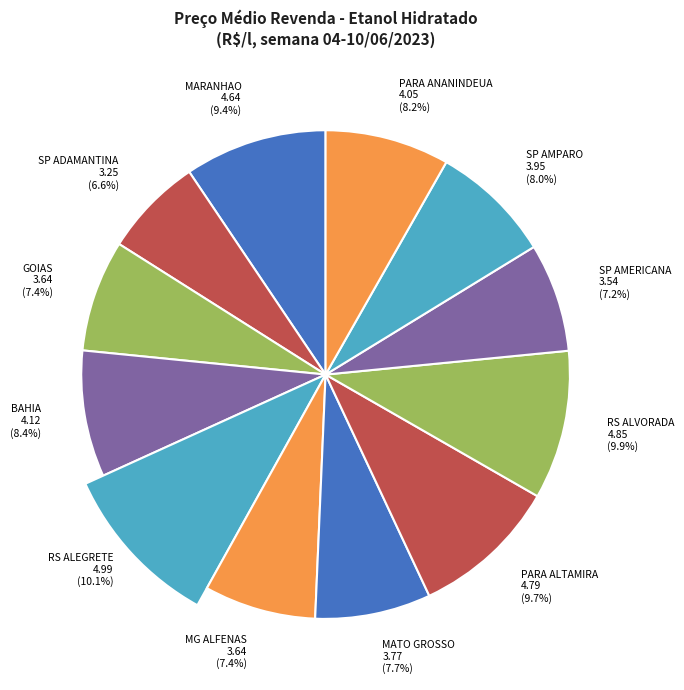

What portion of the pie excludes ETANOL HIDRATADO
MATO GROSSO?

92.3%